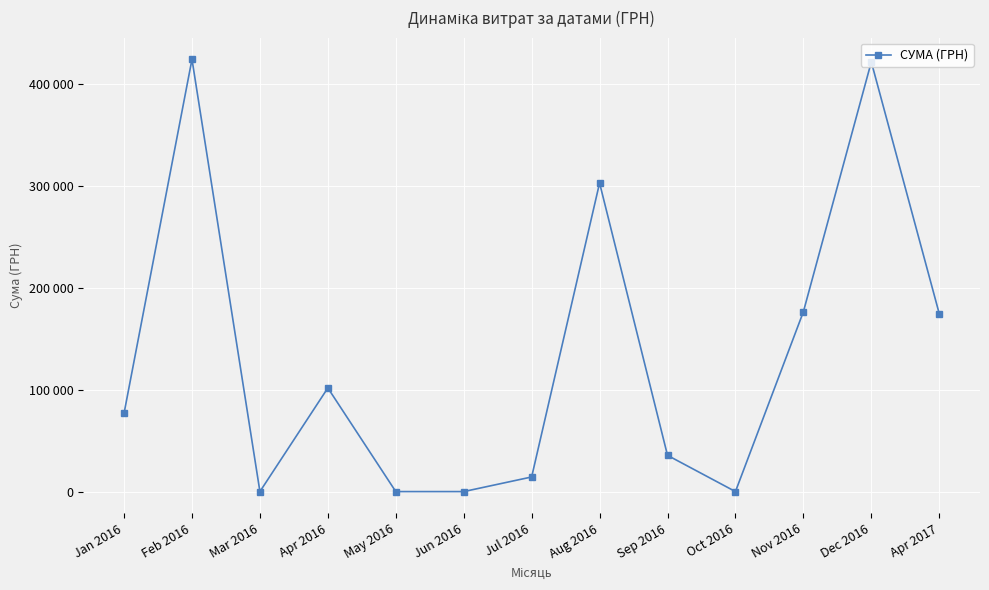

Does the chart have visible grid lines?

Yes